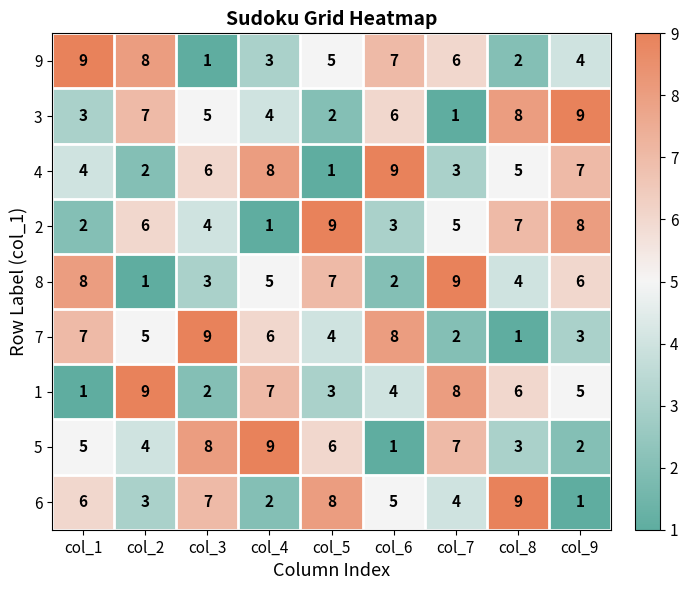

The value of 5 at col_9 is 3. True or false?

False